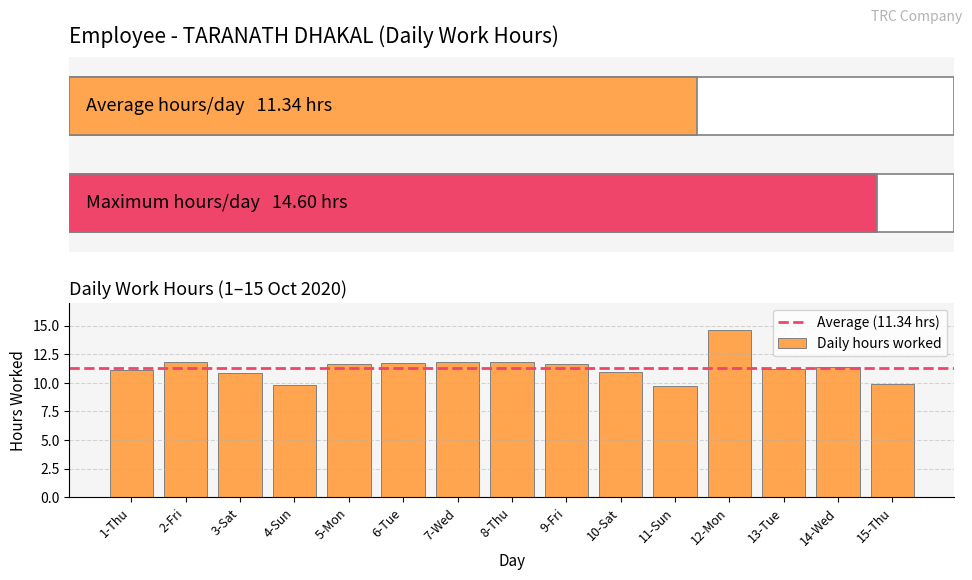

Approximately how many times larger is the value at 6-Tue compared to 11-Sun?

1.2